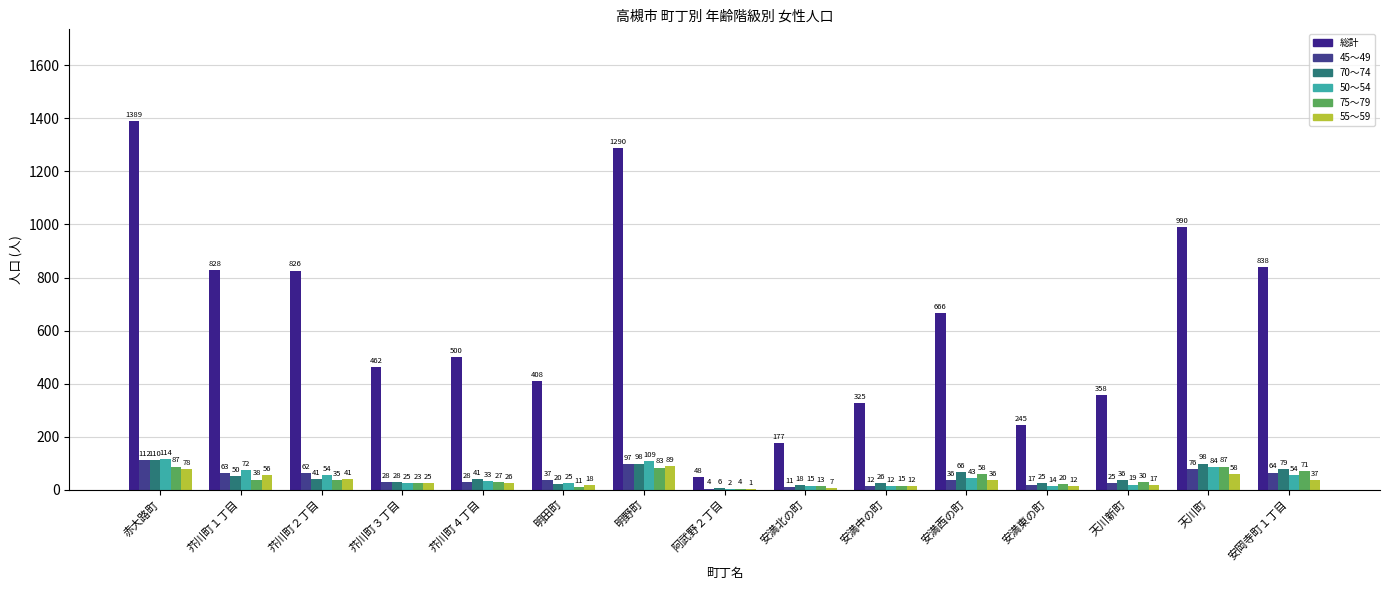

Is the value of 45～49 at 阿武野２丁目 greater than the value of 総計 at 安岡寺町１丁目?

No